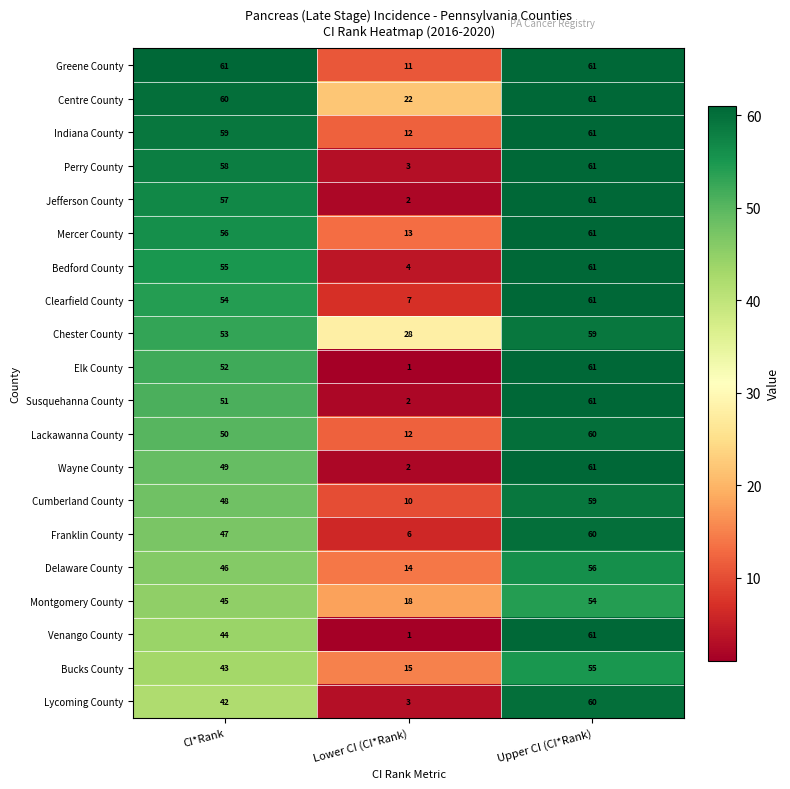

What is the spread (max minus min) of values at CI*Rank?

19